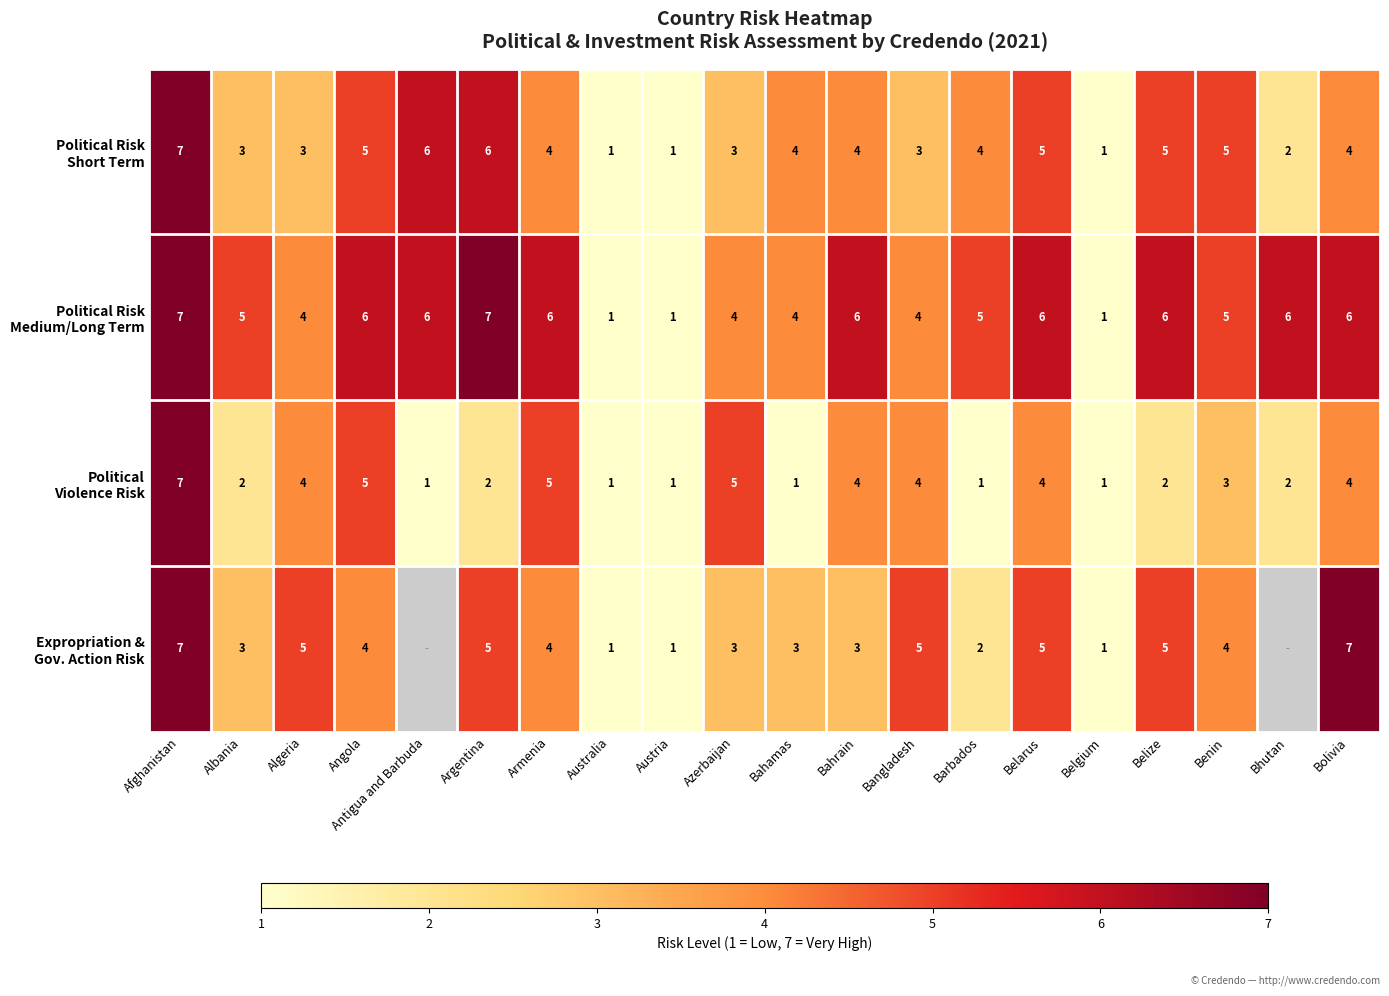

What is the difference between the highest and lowest values at Barbados?

4